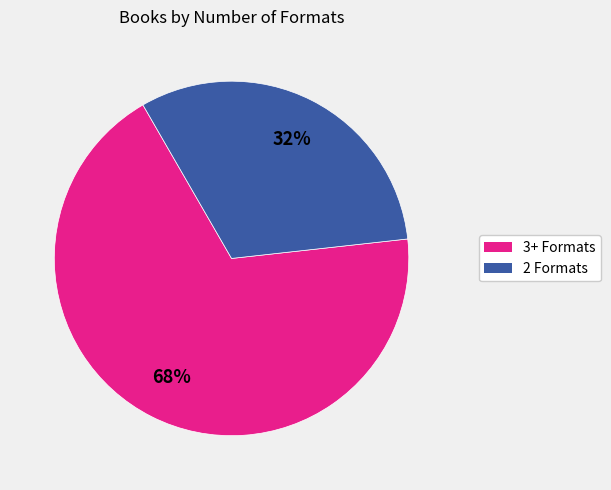

Is there any slice that represents more than half of the pie?

Yes